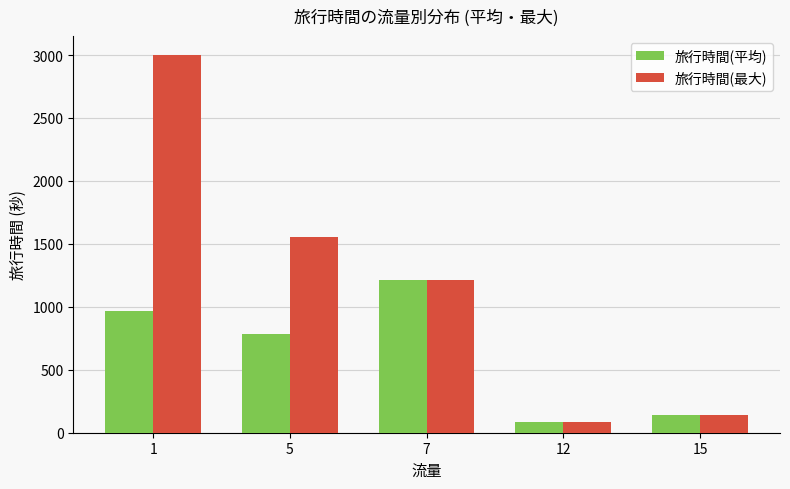

Reading left to right, transcribe all the data shown in this chart.

旅行時間(平均): 968	786	1214	85	137
旅行時間(最大): 3000	1553	1214	85	137